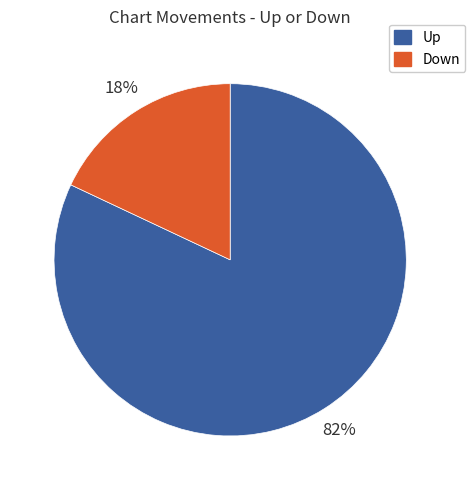

To the nearest percent, what is the difference between the largest and smallest slice percentages?

64%